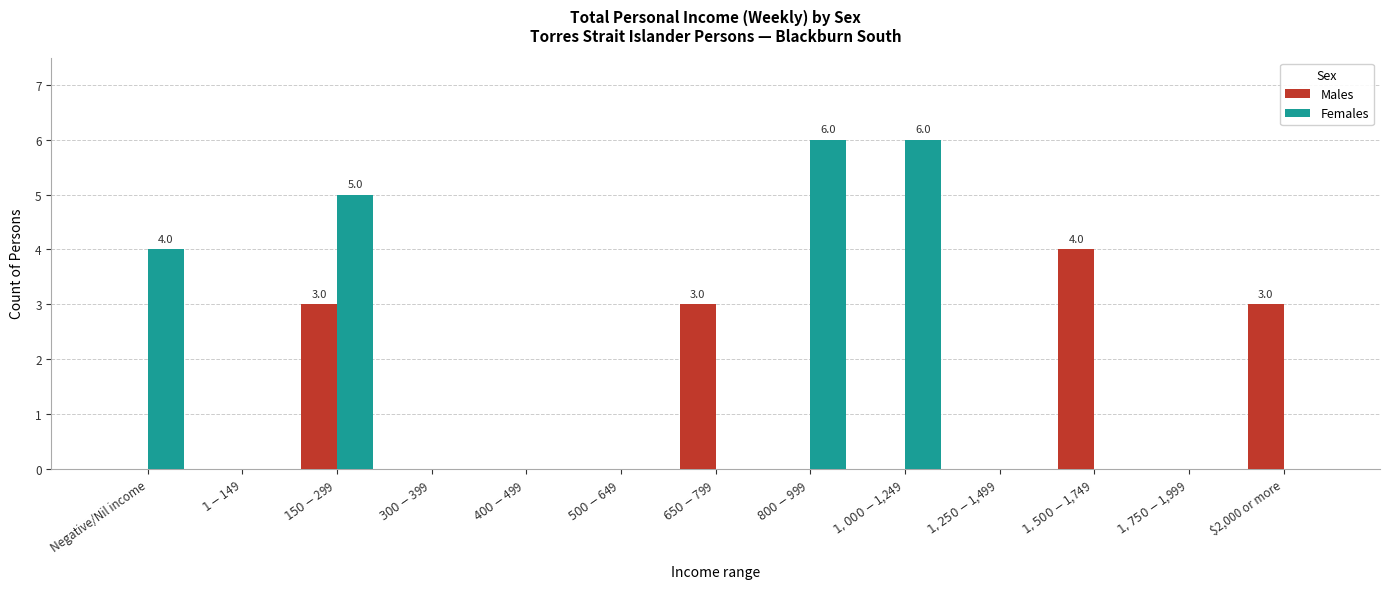

What is the maximum value shown in the chart?

6